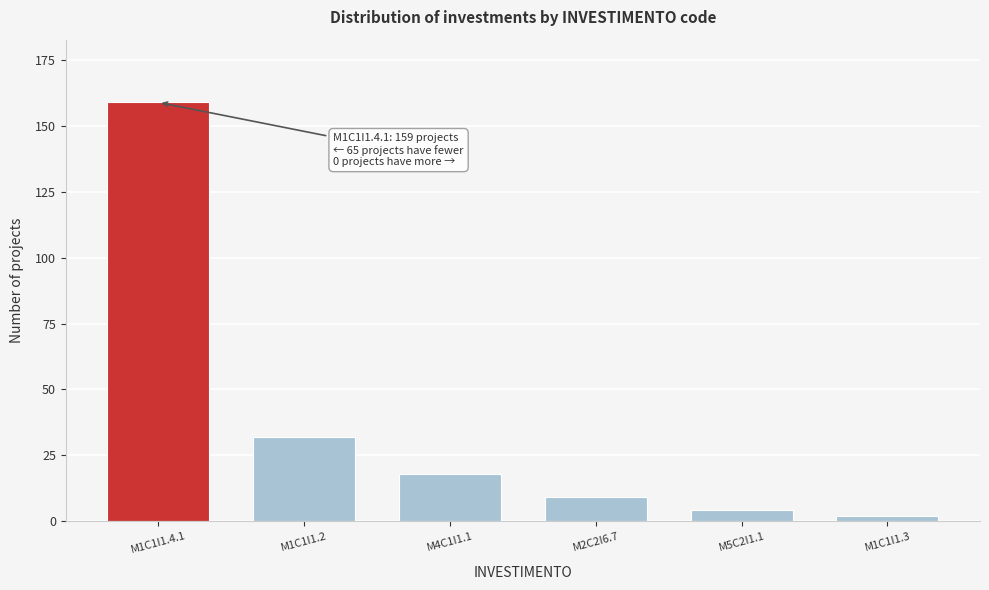

Reading left to right, extract all data points from this chart.

159	32	18	9	4	2